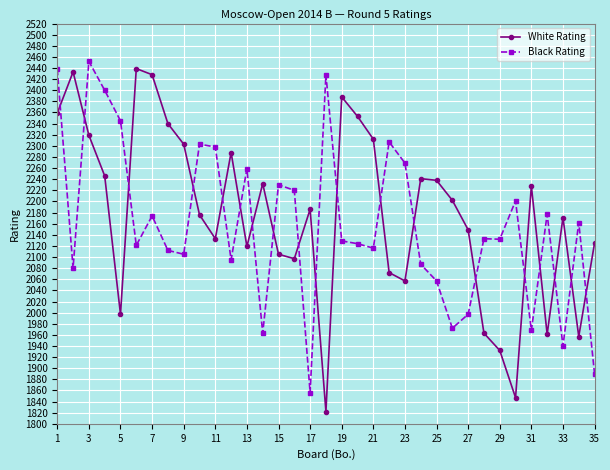

How many values in the Black Rating series are below 2132?

17